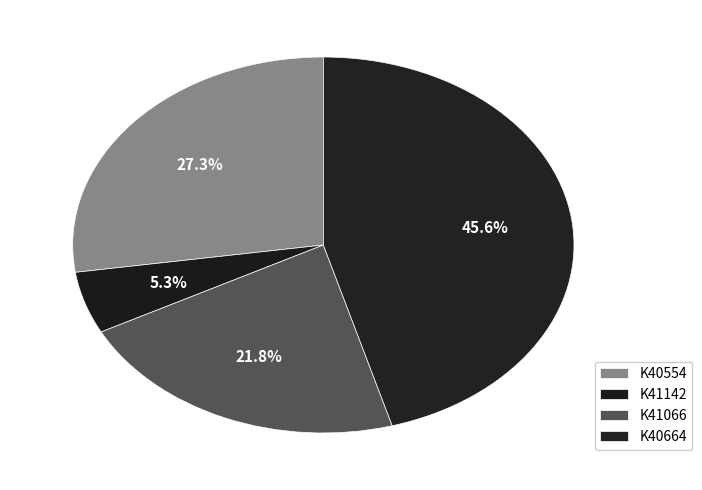

What portion of the pie excludes K41066?

78.2%